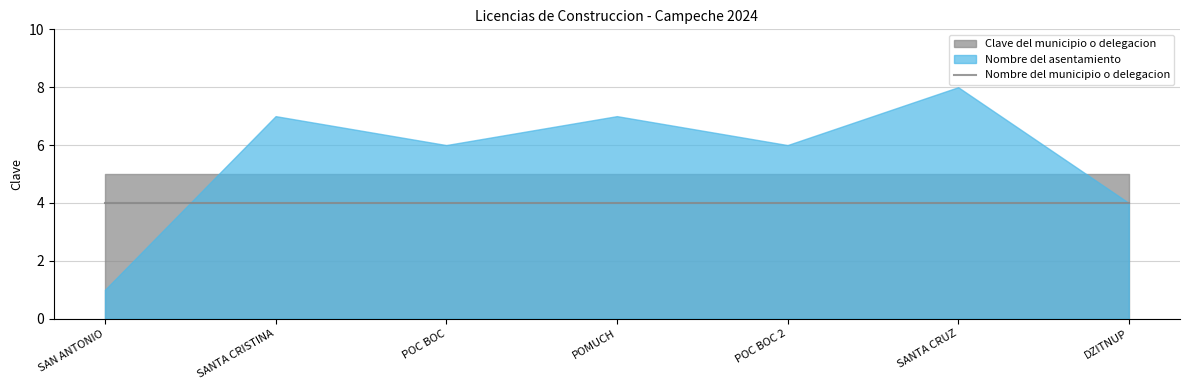

What is the total value across all series at DZITNUP?

13